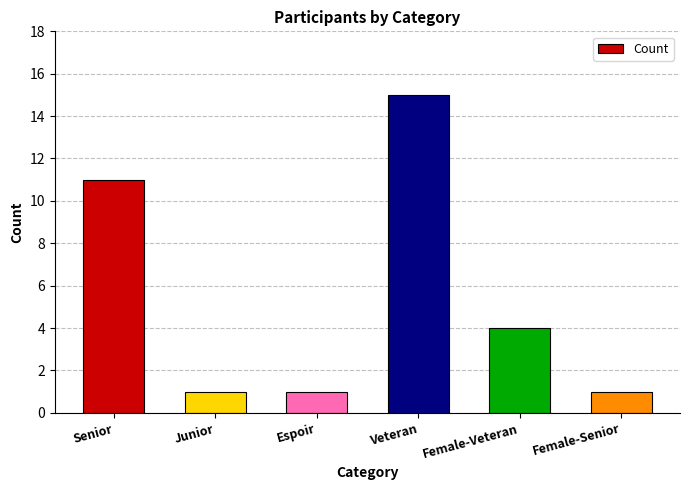

What is the value of the 1st bar from the left?

11